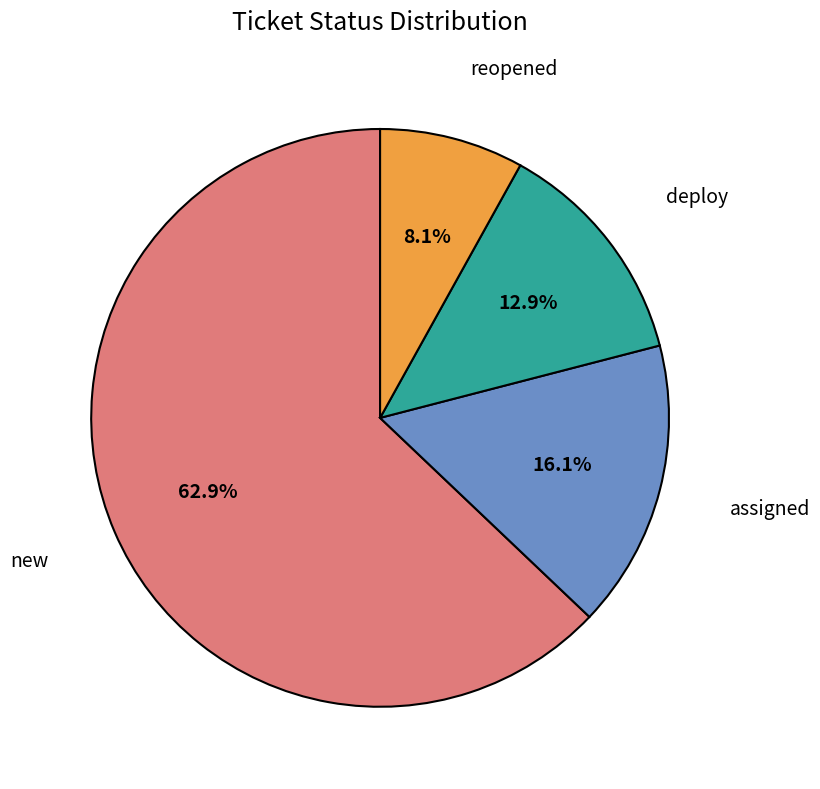

How many segments does this pie chart have?

4